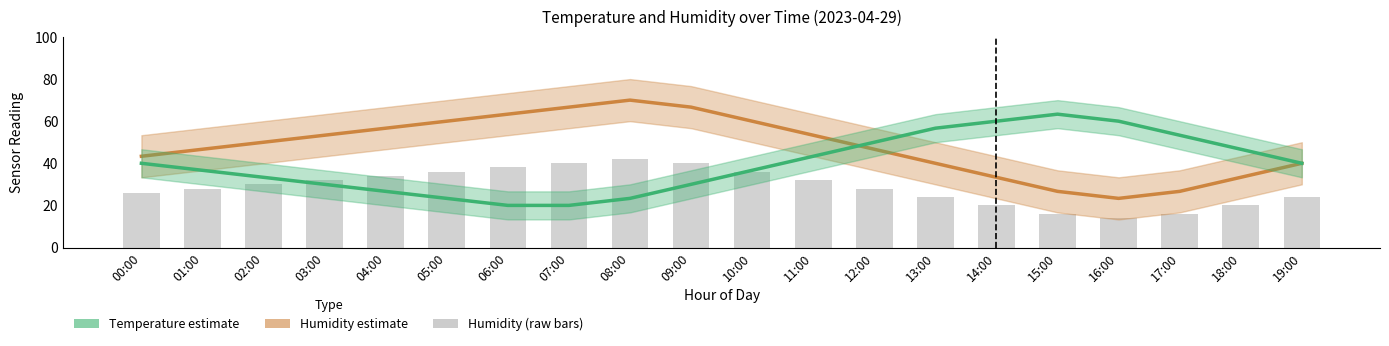

Which label corresponds to the smallest value in the chart?

16:00